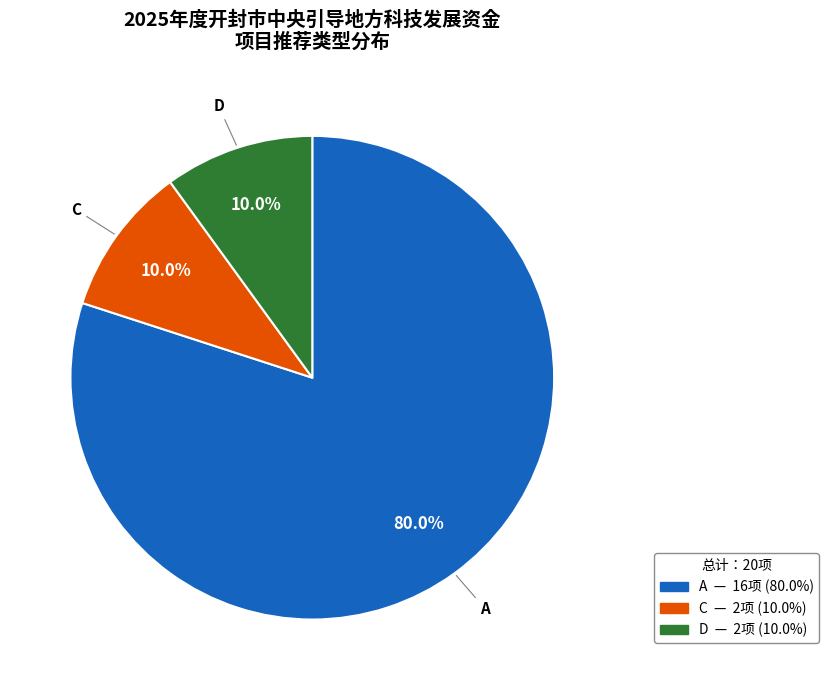

Which category accounts for the majority?

A